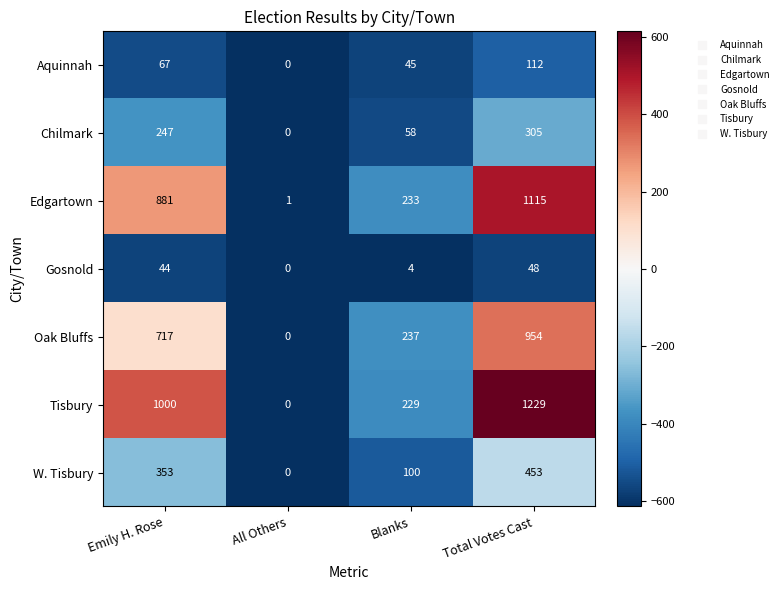

What is the difference between the highest and lowest values at Blanks?

233